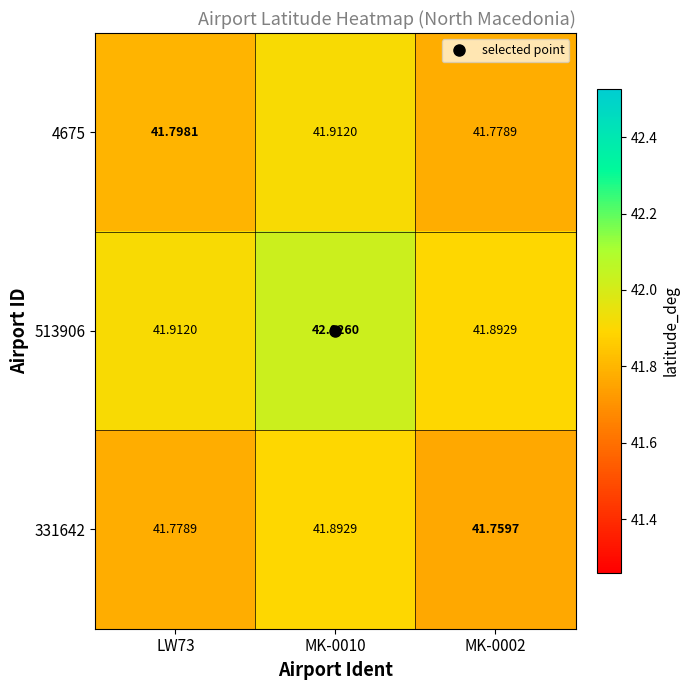

Which series changed the most between MK-0010 and MK-0002?

331642